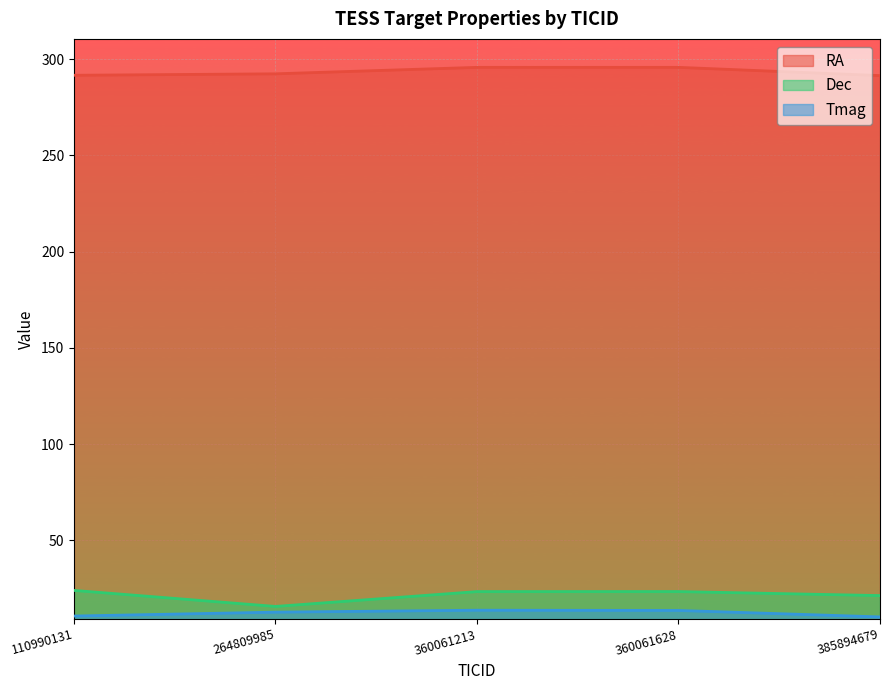

Which series has the largest range (max minus min)?

Dec